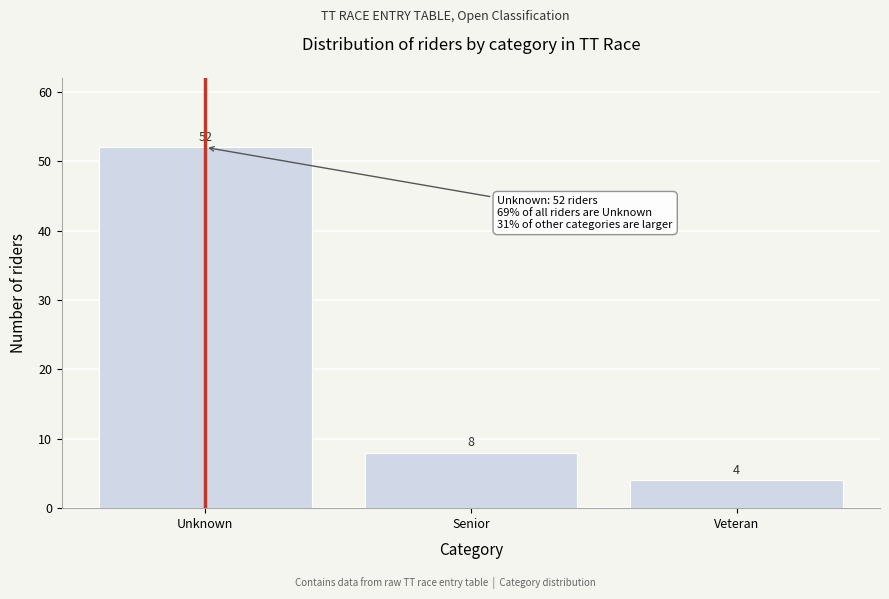

Reading right to left, extract all data points from this chart.

Veteran=4	Senior=8	Unknown=52